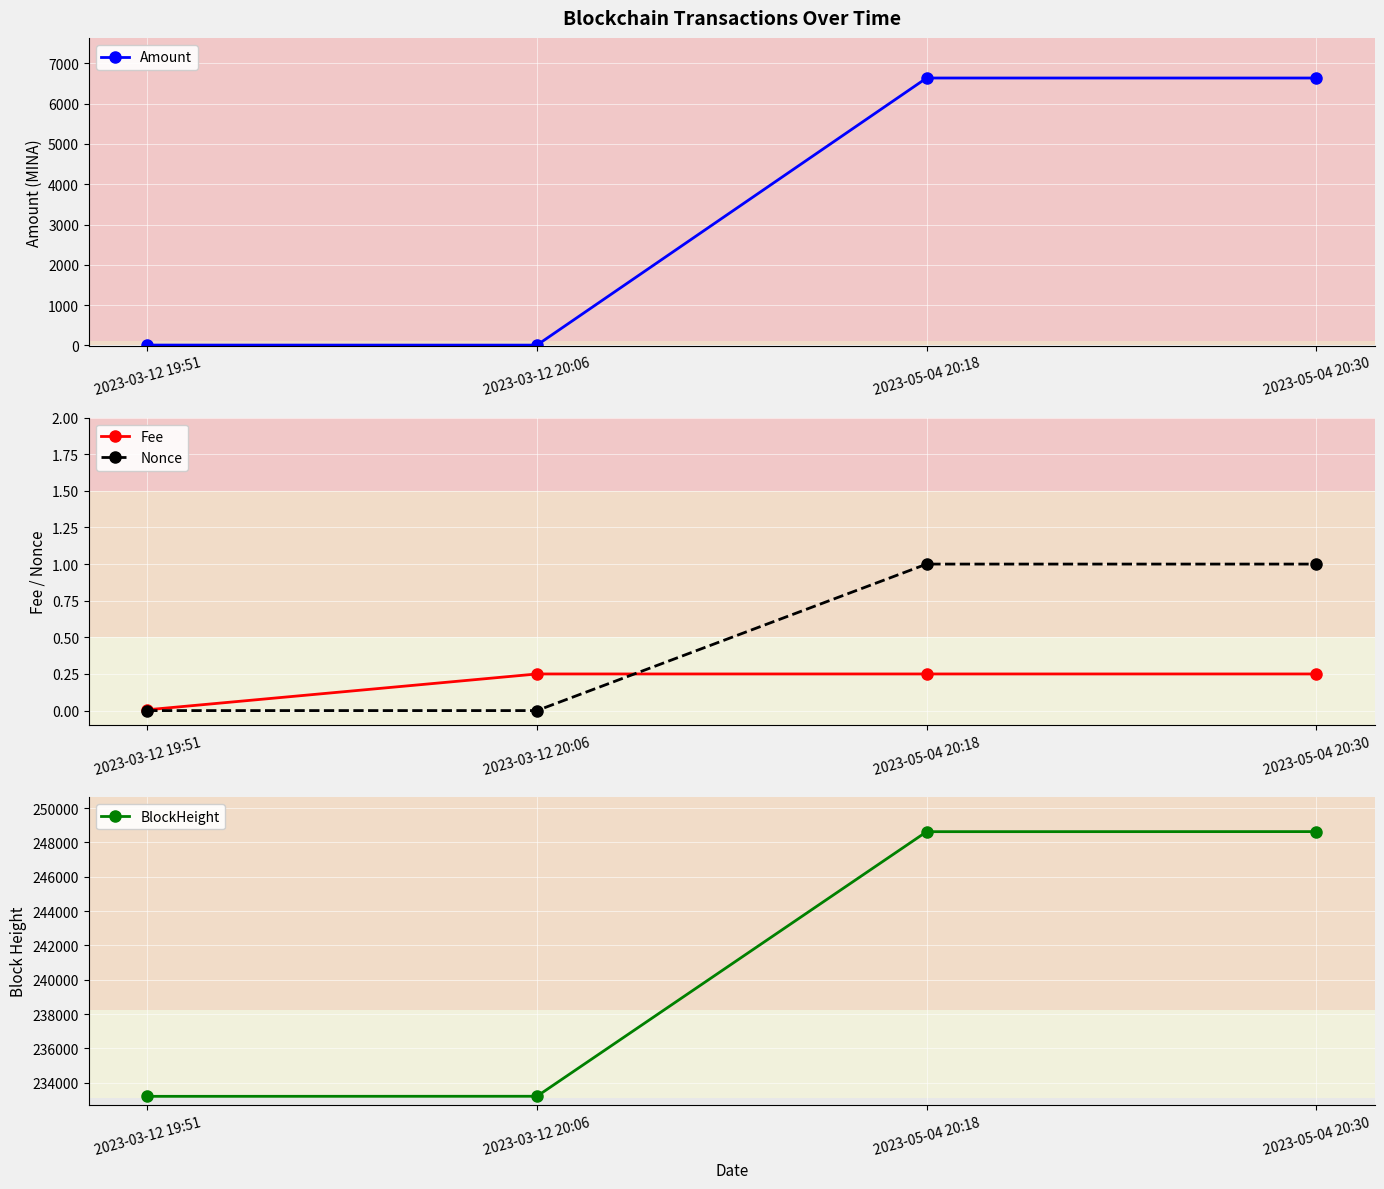

What is the label of the 4th point from the left?

2023-05-04 20:30